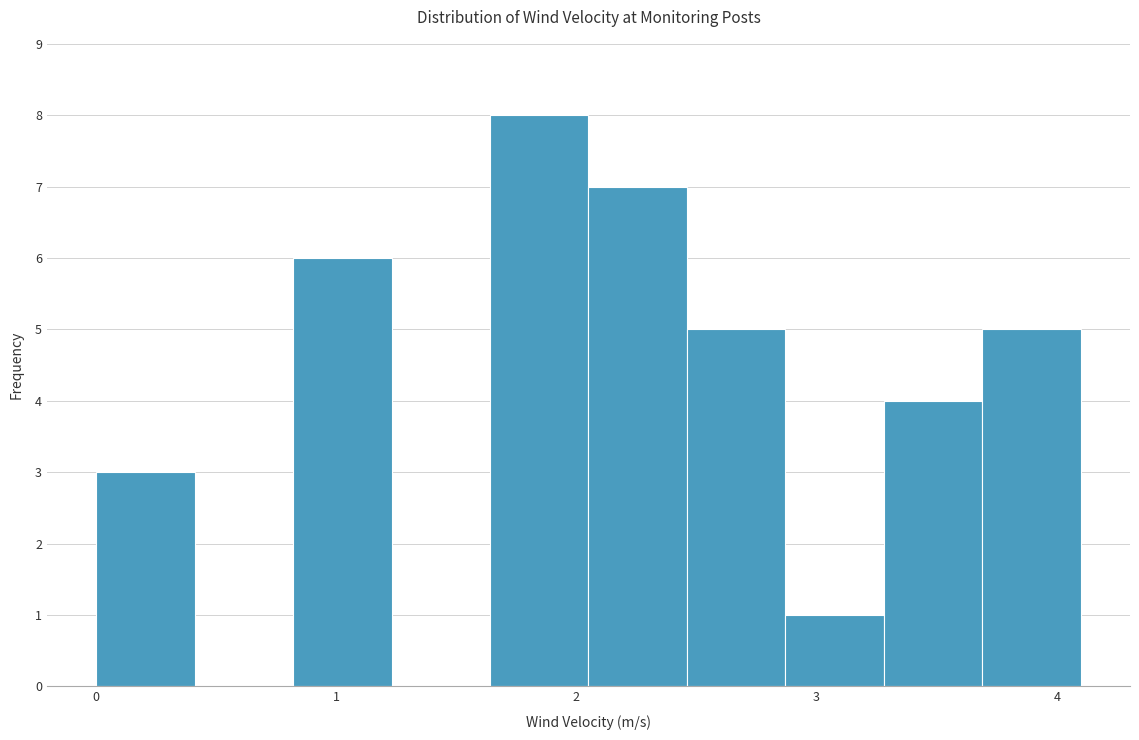

Reading left to right, transcribe this chart: for each bar, give the range it covers on the x-axis and its height. Neither the bar edges nor the heights are printed on the chart, so give them approximately, as read against the axes.

0.00 to 0.41: 3
0.41 to 0.82: 0
0.82 to 1.23: 6
1.23 to 1.64: 0
1.64 to 2.05: 8
2.05 to 2.46: 7
2.46 to 2.87: 5
2.87 to 3.28: 1
3.28 to 3.69: 4
3.69 to 4.10: 5